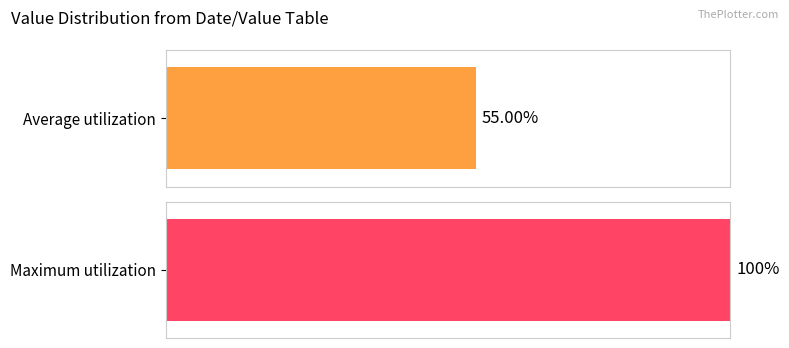

How many series are shown in this chart?

2